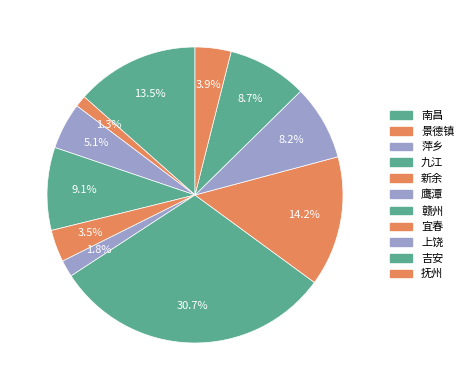

Rank the categories by value from lowest to highest.

景德镇, 鹰潭, 新余, 抚州, 萍乡, 上饶, 吉安, 九江, 南昌, 宜春, 赣州